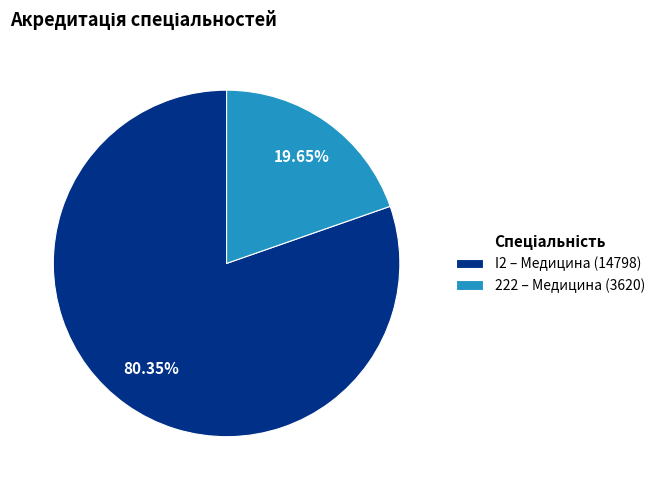

Rank the categories by value from lowest to highest.

222 – Медицина (3620), I2 – Медицина (14798)